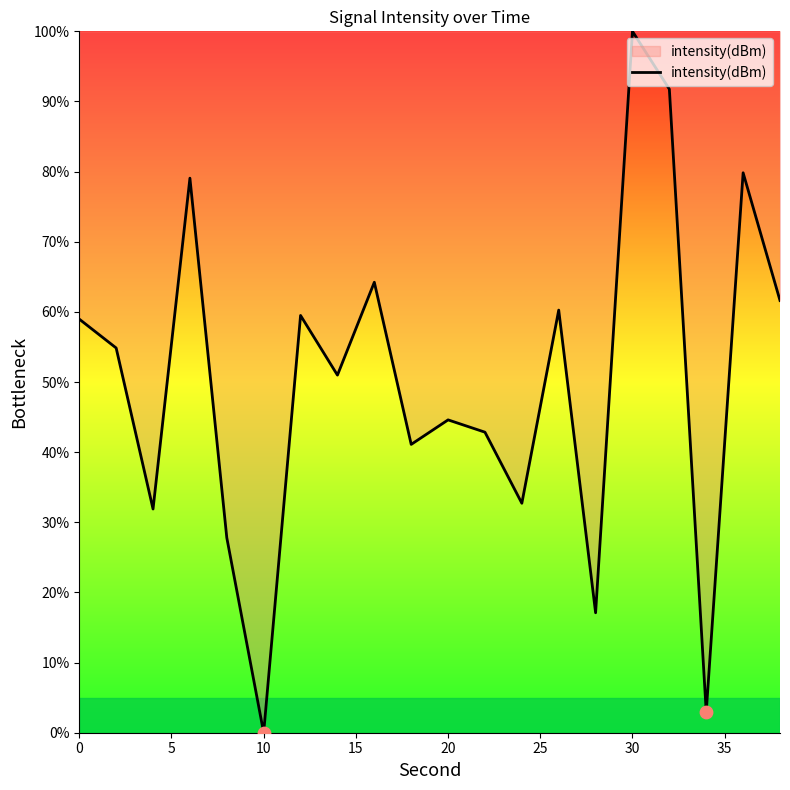

What is the greatest value displayed?

100.0